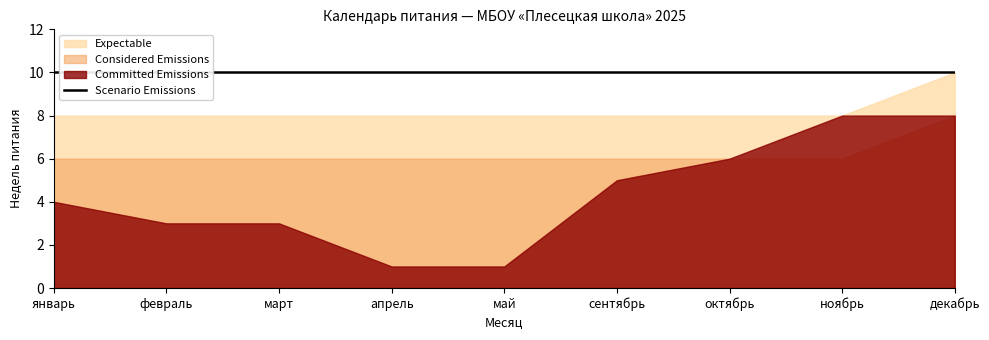

Is it true that Expectable equals 3 at январь?

False